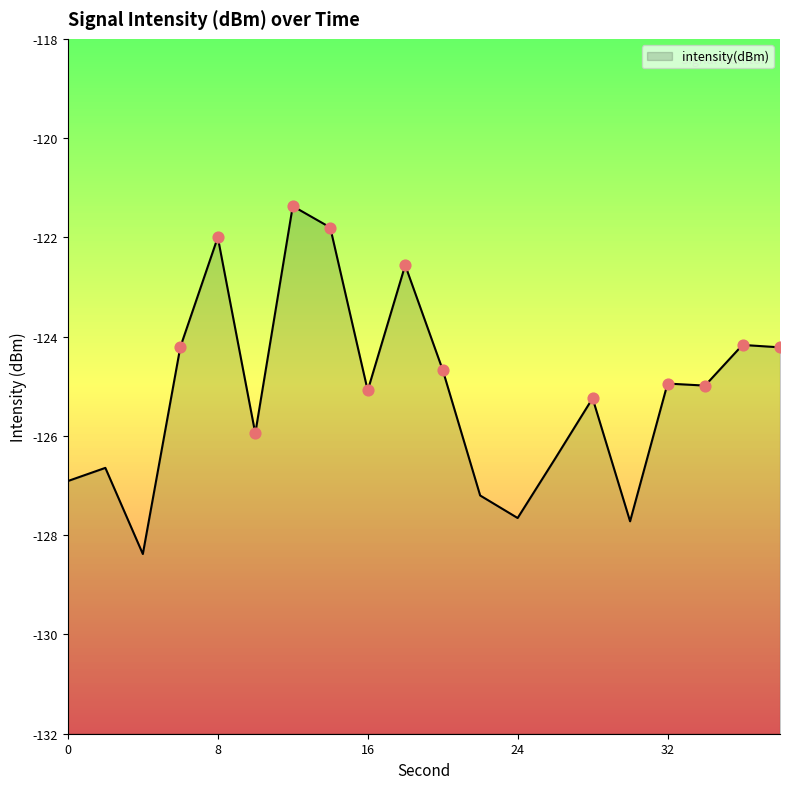

What is the change in value from 16 to 36?

+0.9